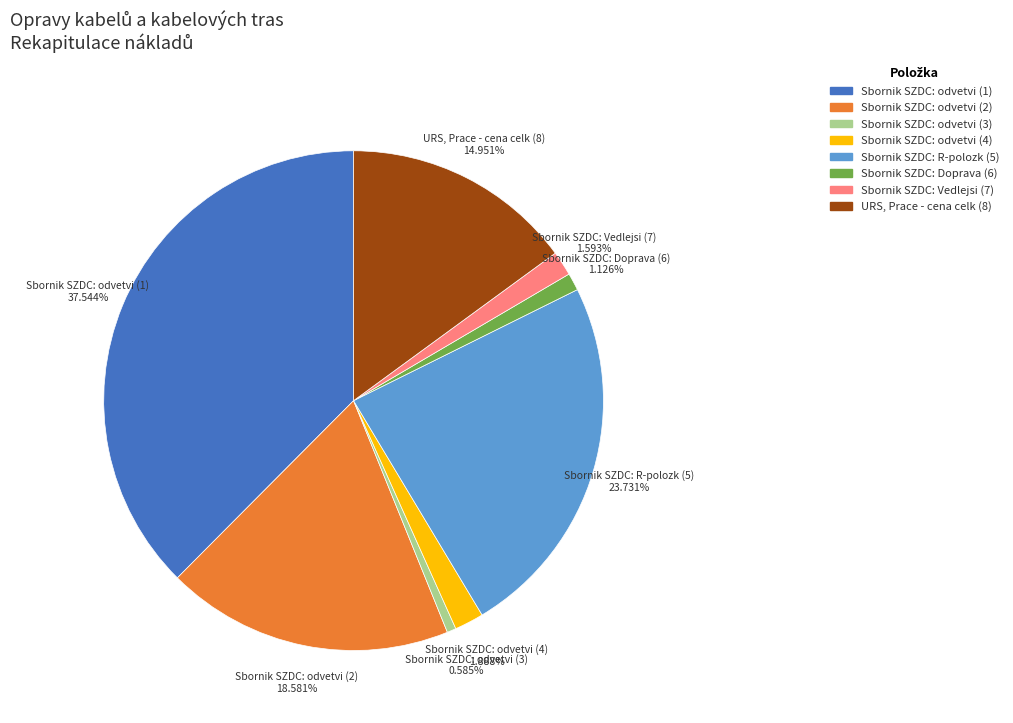

Which slice is the largest?

Sbornik SZDC: odvetvi (1)